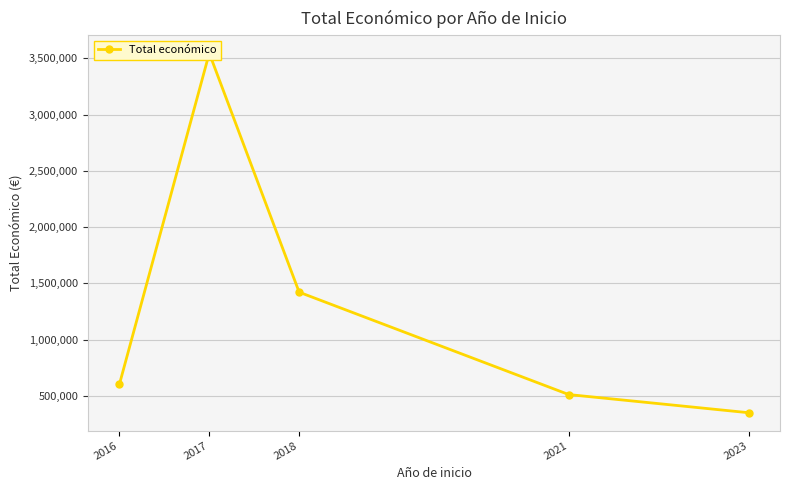

What is the change in value from 2017 to 2023?

-3192879